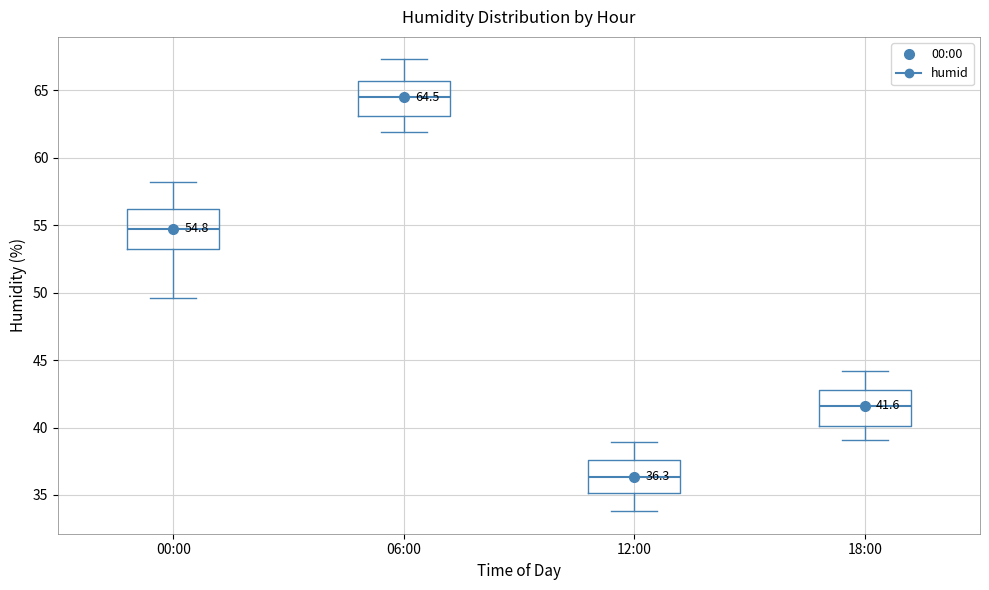

Which box's median line is the lowest?

12:00